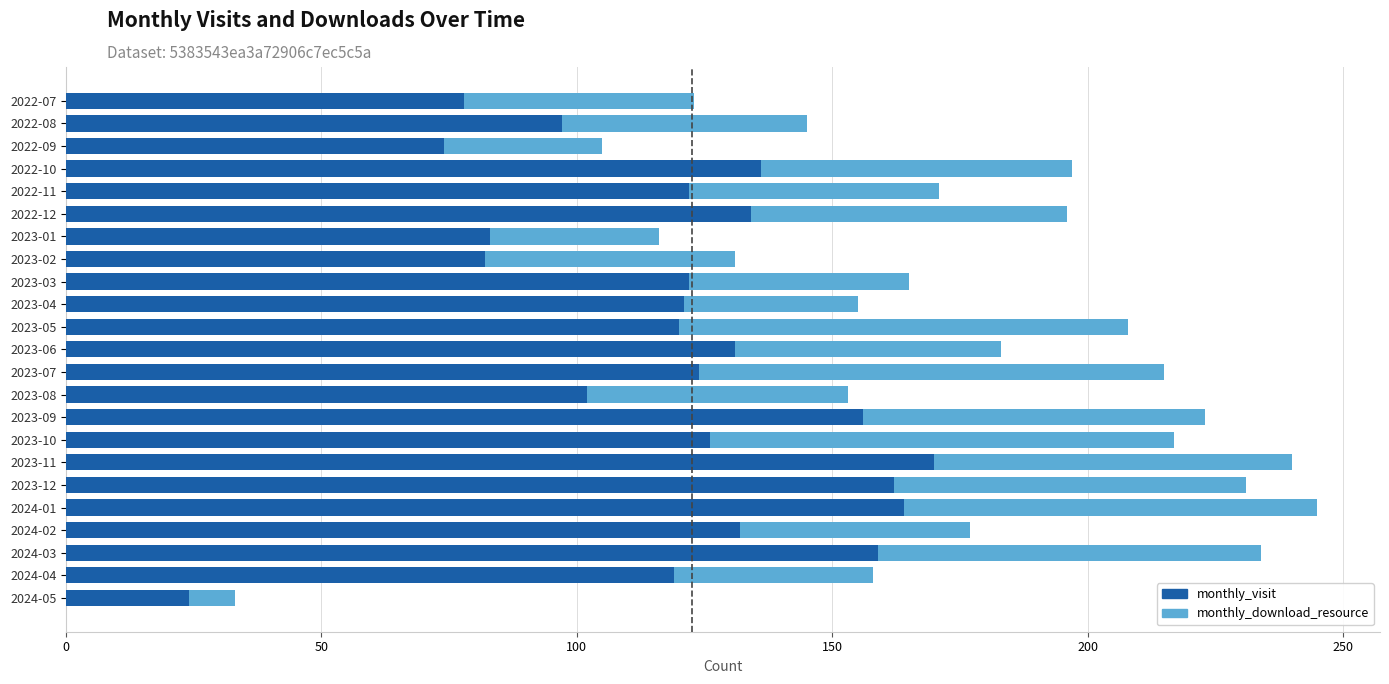

The monthly_visit series shows 156 at 2023-09. True or false?

True